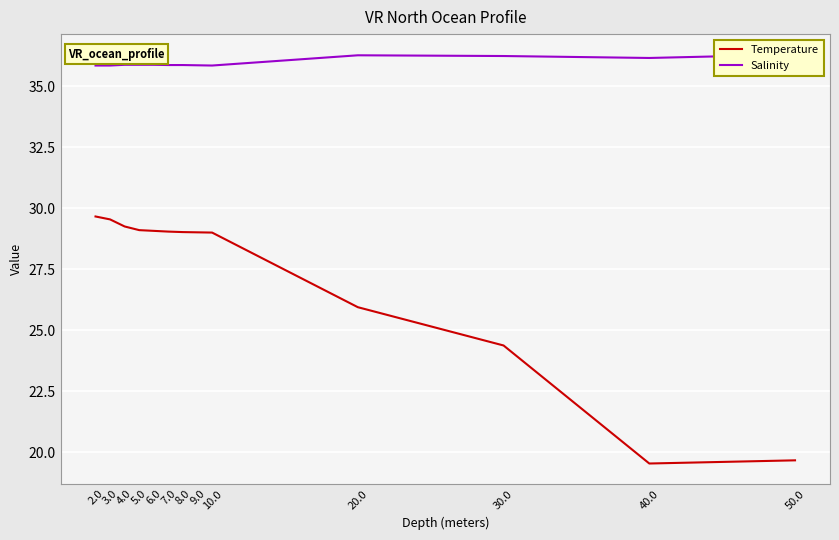

At which category does Salinity reach its first local peak?

20.0